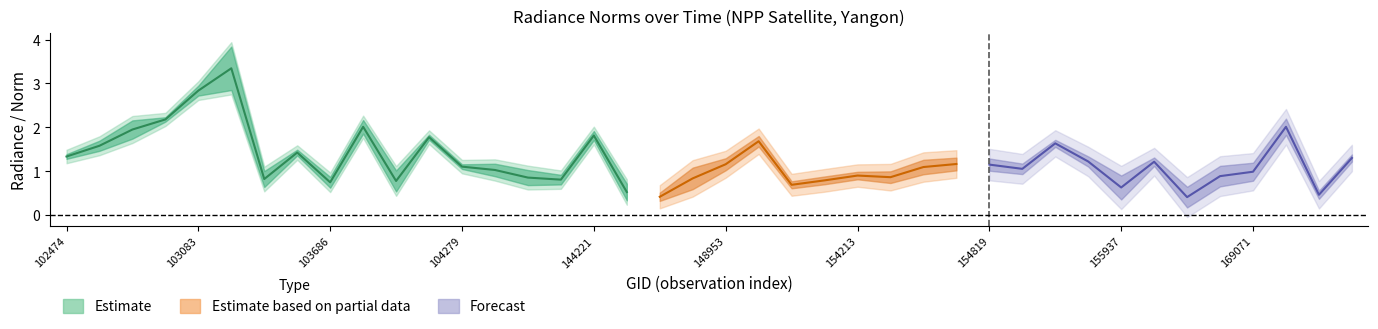

The value of rade9_mult_nadir_norm at 103804 is 1.2. True or false?

False